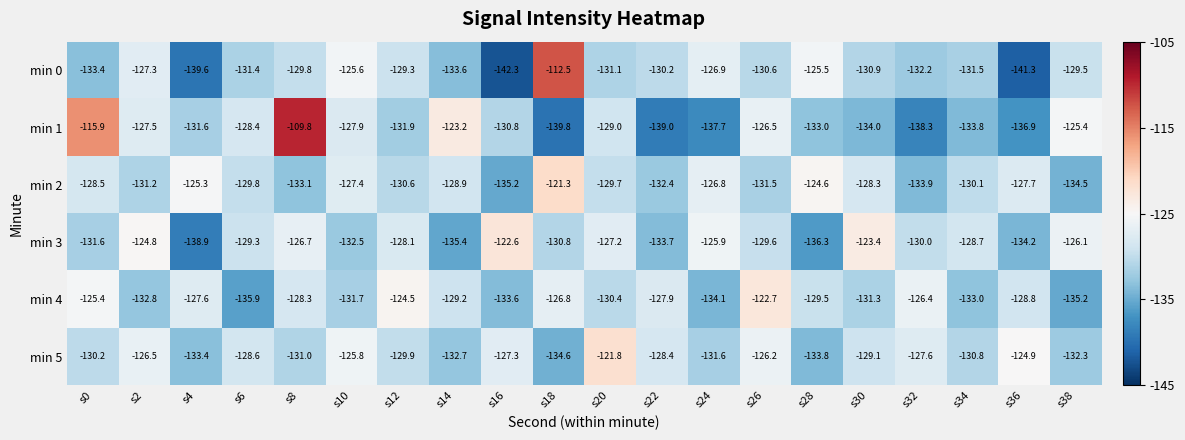

At which label is min 3 closest to -130?

s32